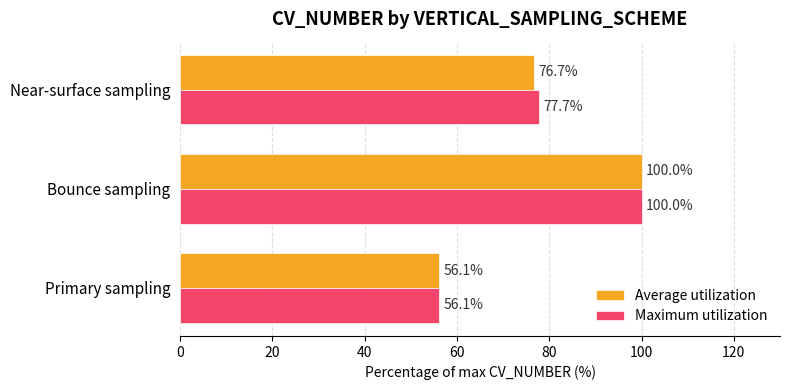

True or false: Maximum utilization has a value of 56.1 at Primary sampling.

True